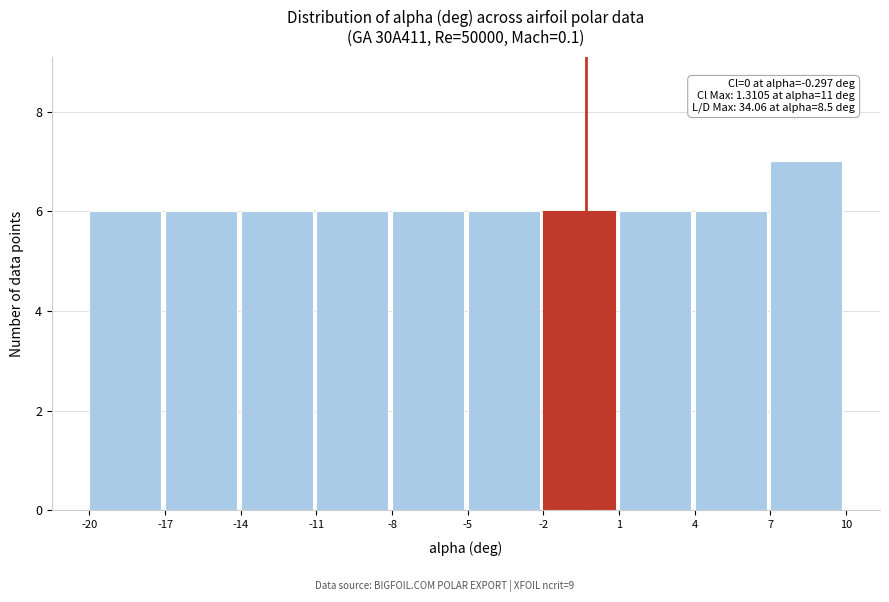

Which range on the x-axis has the tallest bar?

7 to 10